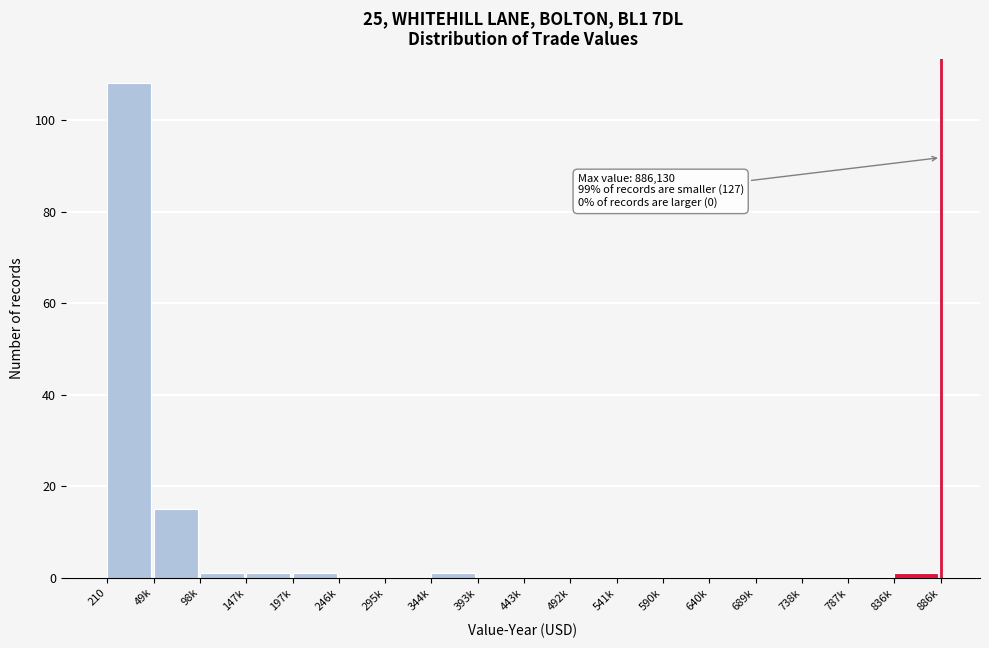

Reading left to right, list all the values displayed in this chart.

210=108	49k=15	98k=1	147k=1	197k=1	246k=0	295k=0	344k=1	393k=0	443k=0	492k=0	541k=0	590k=0	640k=0	689k=0	738k=0	787k=0	836k=1